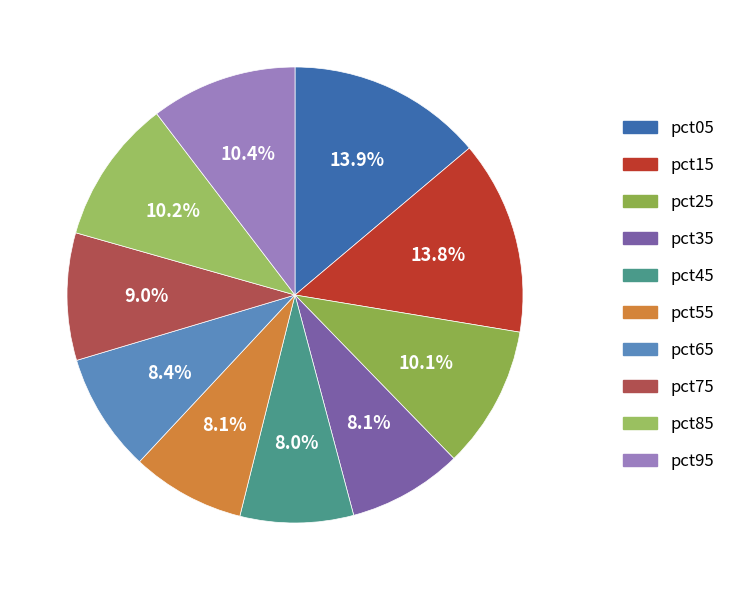

To the nearest percent, what percentage of the pie is pct35?

8%